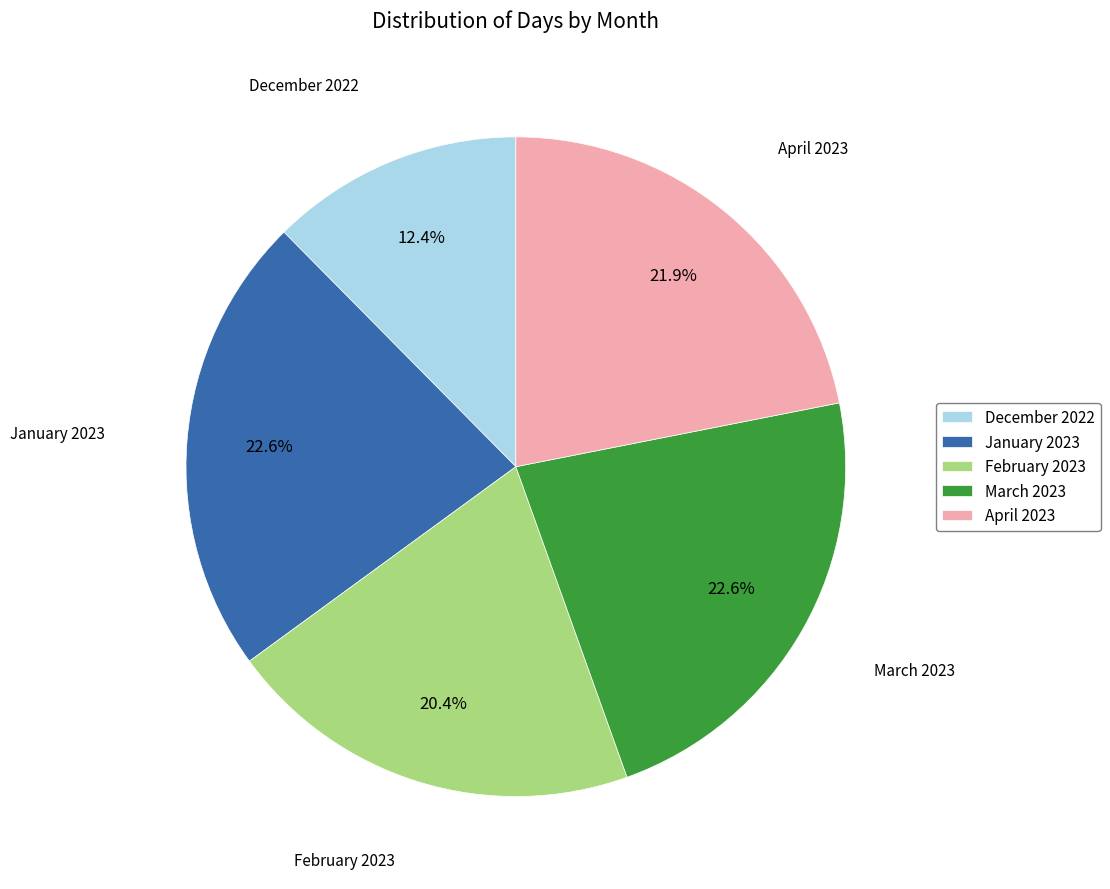

To the nearest percent, what is the average slice percentage?

20%